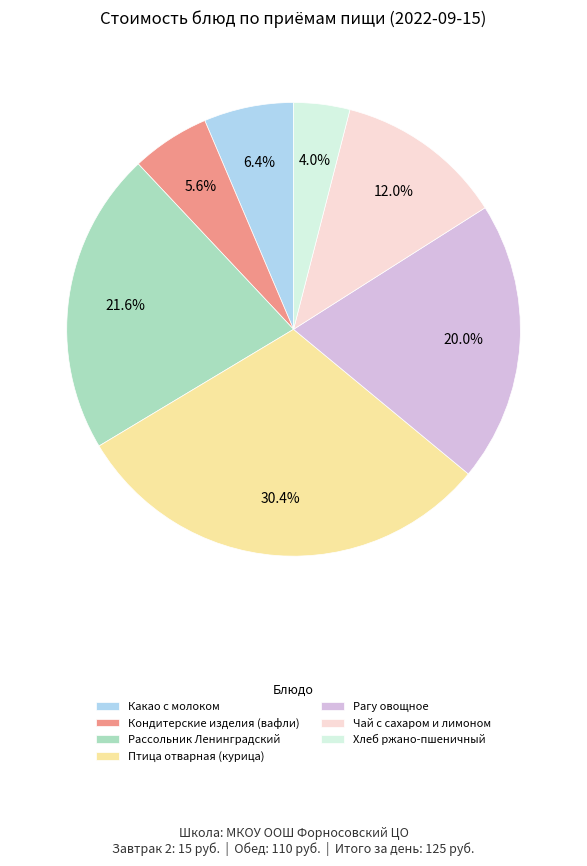

To the nearest percent, what is the difference between the Хлеб ржано-пшеничный and Птица отварная (курица) slice percentages?

26%